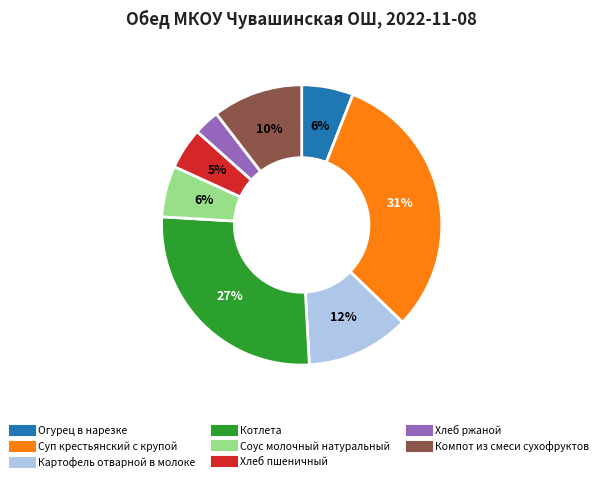

Approximately how many times larger is the value at Хлеб пшеничный compared to Огурец в нарезке?

0.8